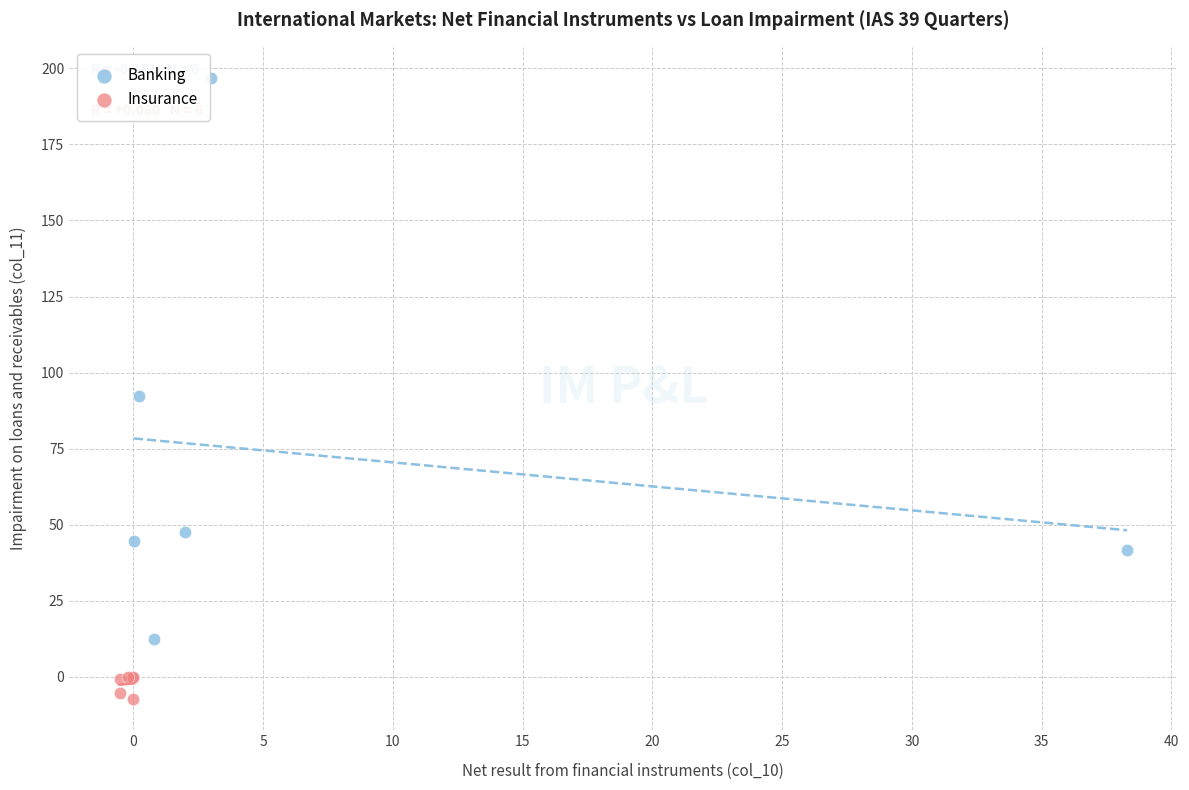

Which series contains the lowest Y value?

Insurance